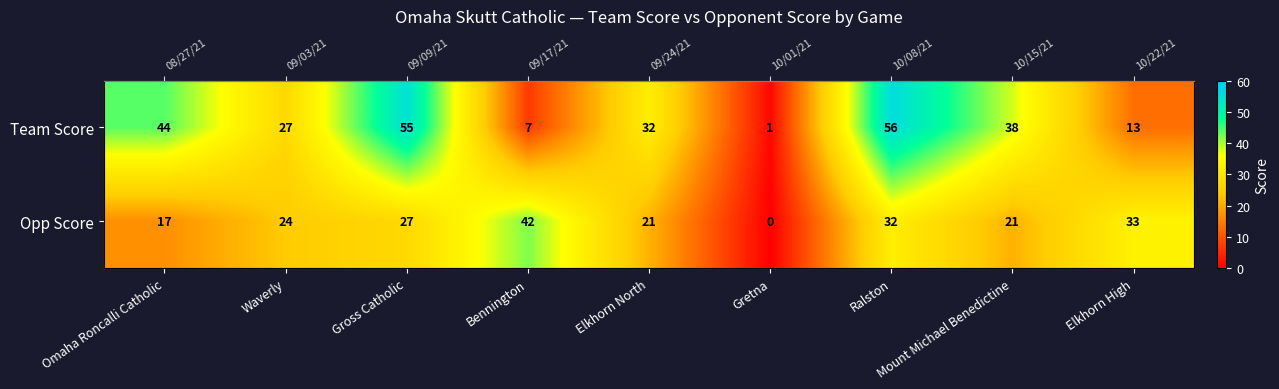

How many data points in Team Score are less than 32?

4